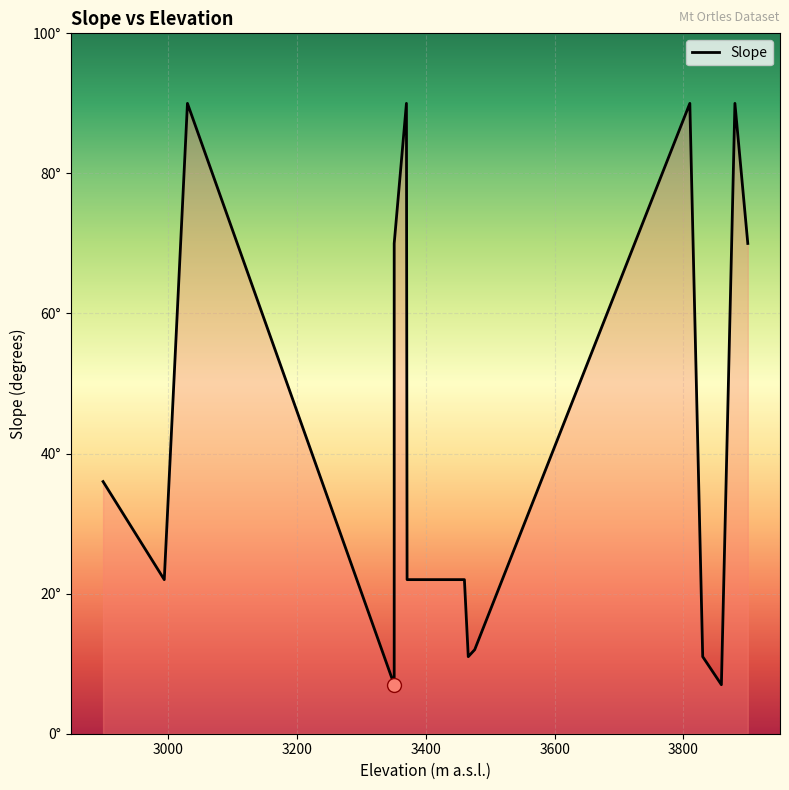

How many interior local valleys (lower than both neighbors) does the data have?

4